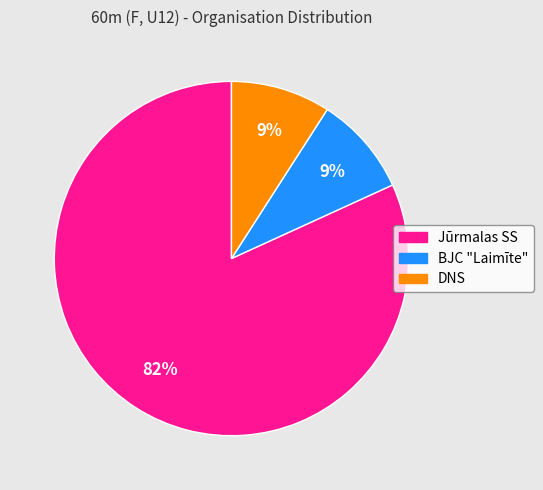

Which slice is the largest?

Jūrmalas SS